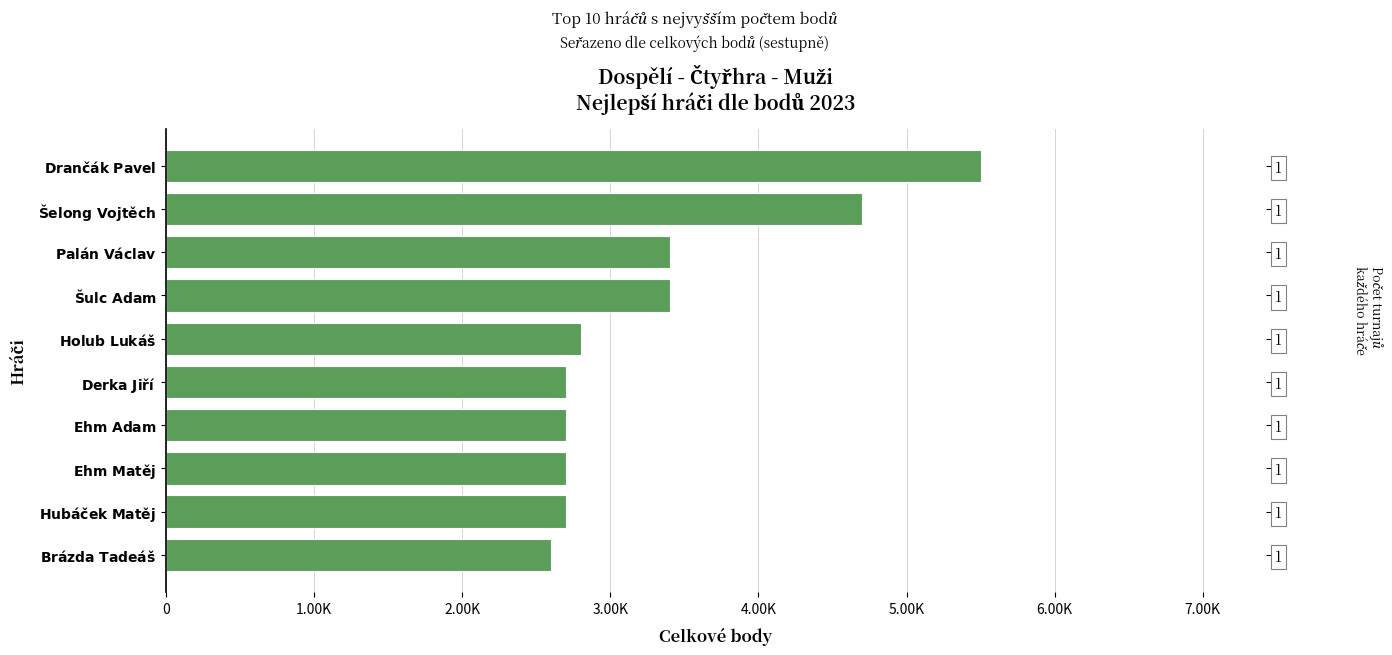

Which has a higher value, $\bf{Brázda\ Tadeáš}$ or $\bf{Ehm\ Matěj}$?

$\bf{Ehm\ Matěj}$